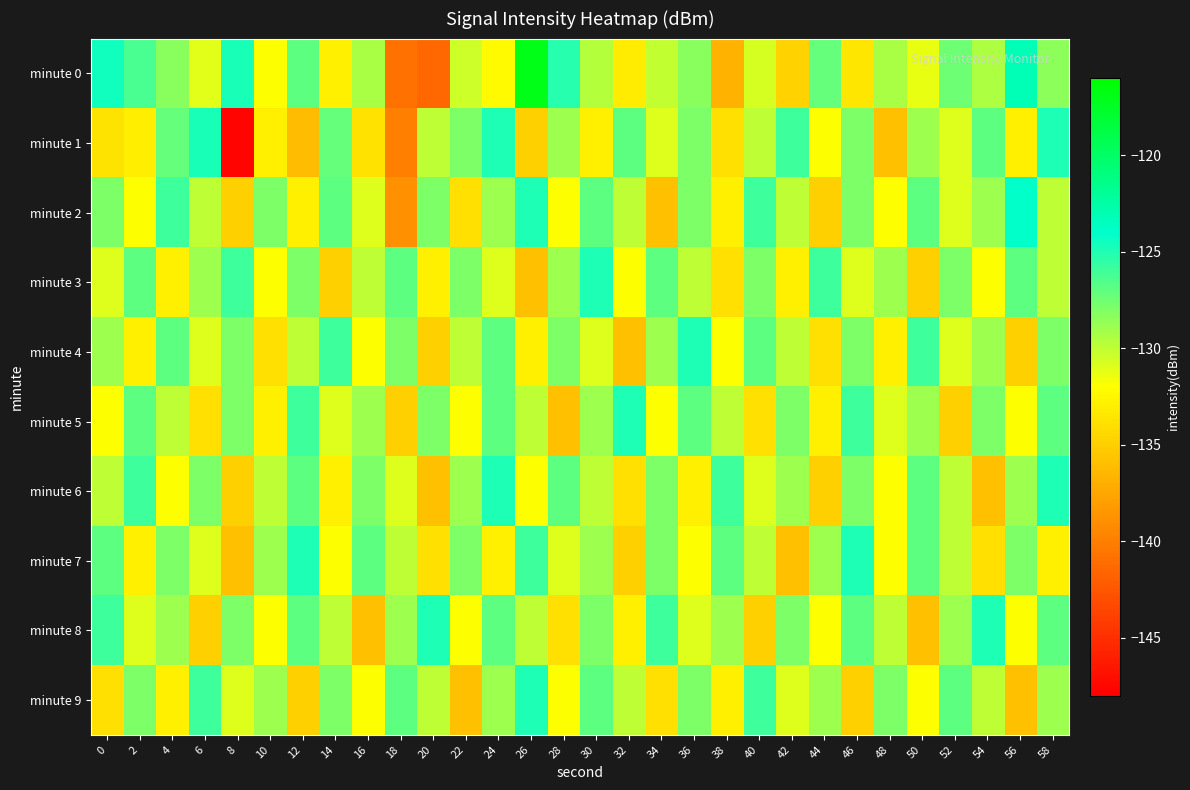

List the series in order of their peak value, lowest first.

minute 3, minute 4, minute 5, minute 6, minute 7, minute 8, minute 9, minute 1, minute 2, minute 0